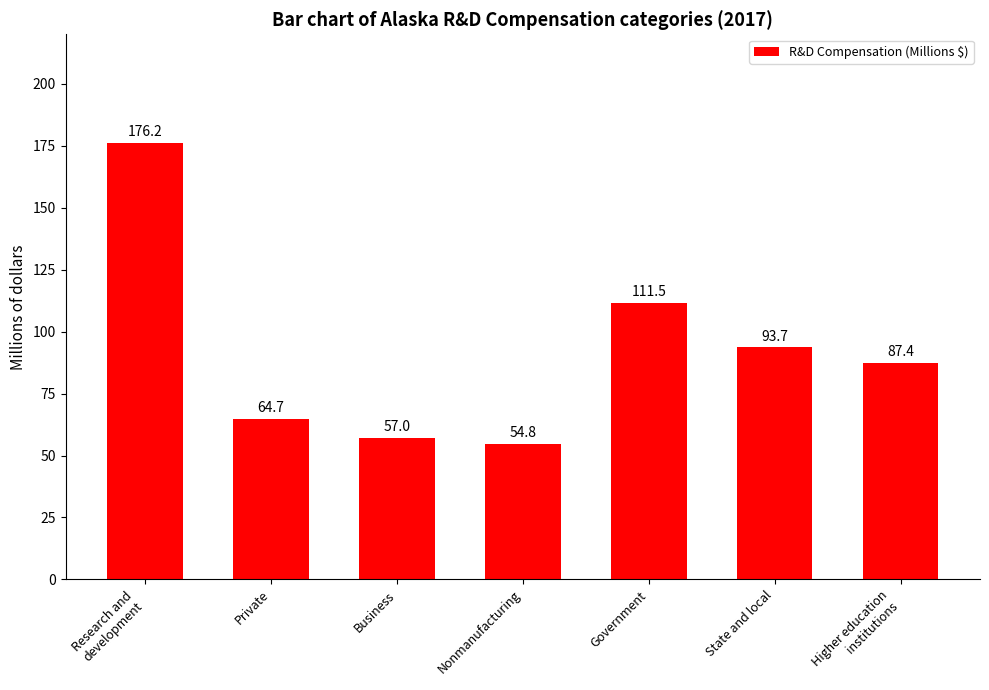

What is the average value?

92.2